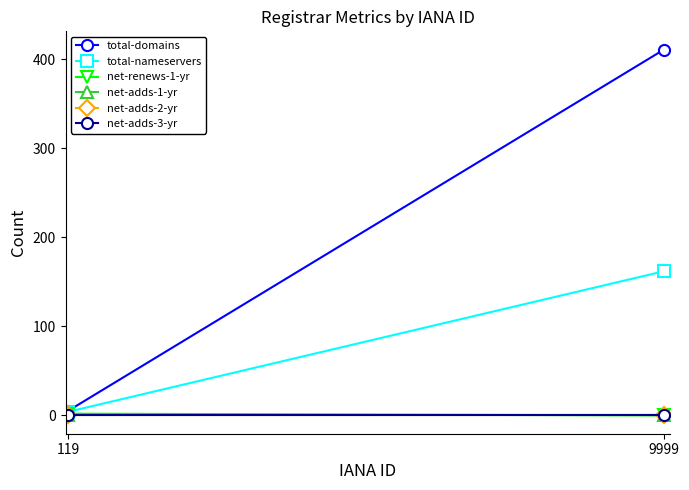

Between 9999 and 119, which is larger?

9999